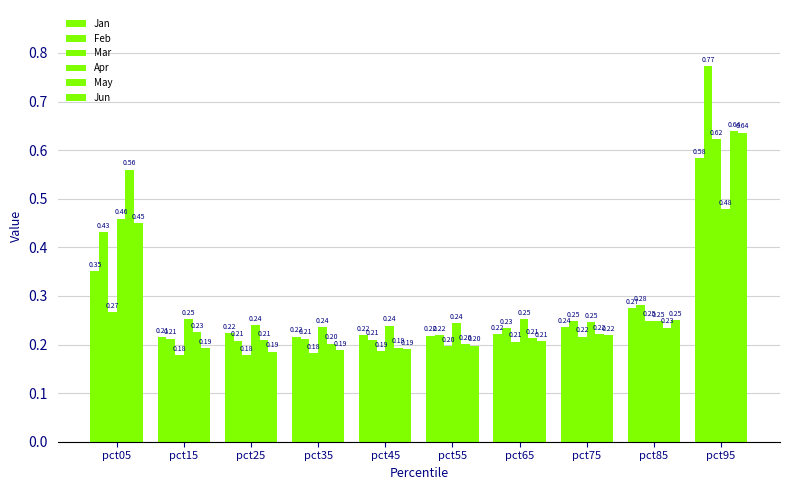

List the series in order of their peak value, highest first.

Feb, May, Jun, Mar, Jan, Apr